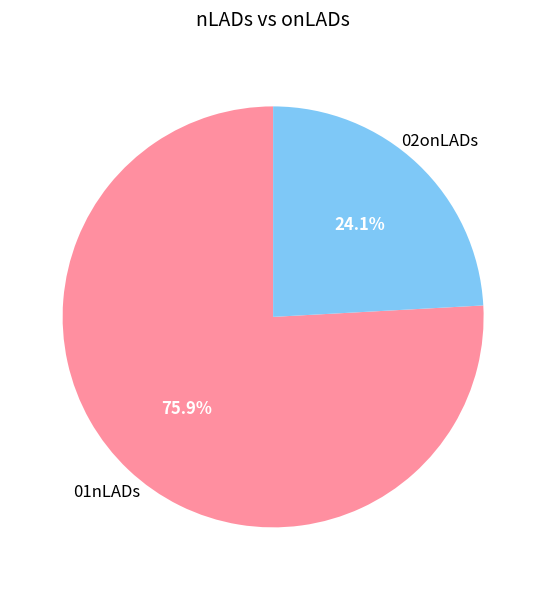

Approximately how many times larger is the value at 01nLADs compared to 02onLADs?

3.1